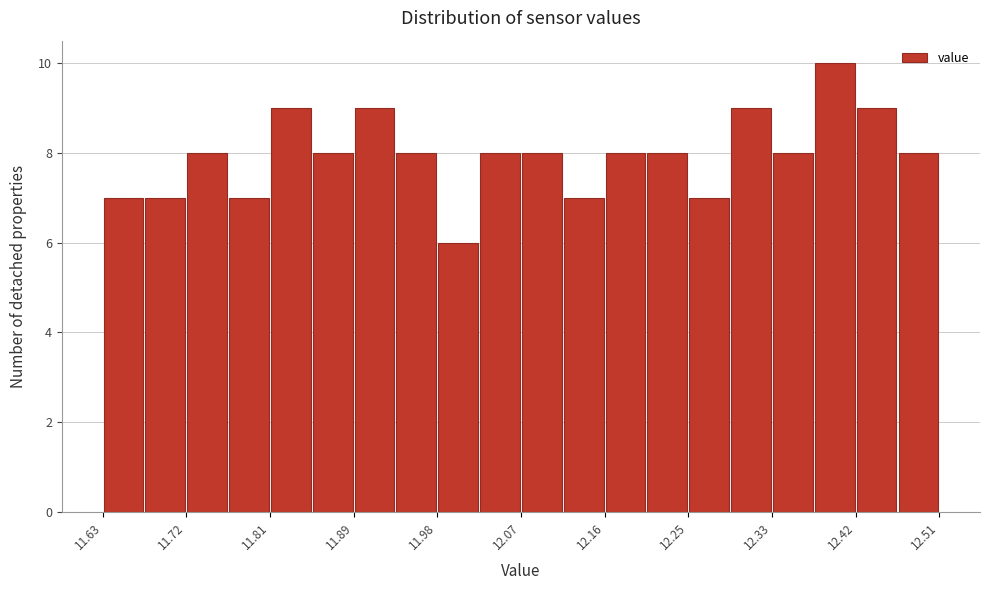

Reading left to right, transcribe this chart: for each bar, give the range it covers on the x-axis and its height. Neither the bar edges nor the heights are printed on the chart, so give them approximately, as read against the axes.

11.630 to 11.674: 7
11.674 to 11.718: 7
11.718 to 11.762: 8
11.762 to 11.806: 7
11.806 to 11.850: 9
11.850 to 11.894: 8
11.894 to 11.938: 9
11.938 to 11.982: 8
11.982 to 12.026: 6
12.026 to 12.070: 8
12.070 to 12.114: 8
12.114 to 12.158: 7
12.158 to 12.202: 8
12.202 to 12.246: 8
12.246 to 12.290: 7
12.290 to 12.334: 9
12.334 to 12.378: 8
12.378 to 12.422: 10
12.422 to 12.466: 9
12.466 to 12.510: 8